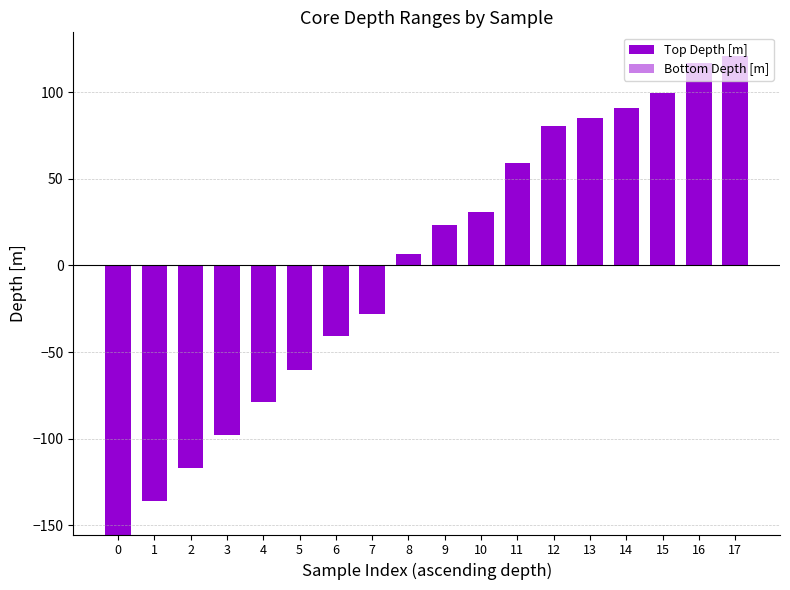

At how many categories does at least one series exceed 62?

6